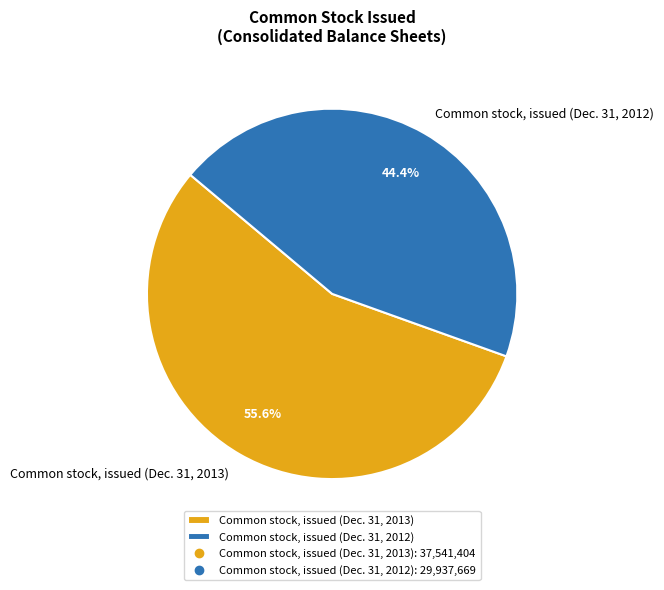

Is the sum of Common stock, issued (Dec. 31, 2013) and Common stock, issued (Dec. 31, 2012) greater than half?

Yes